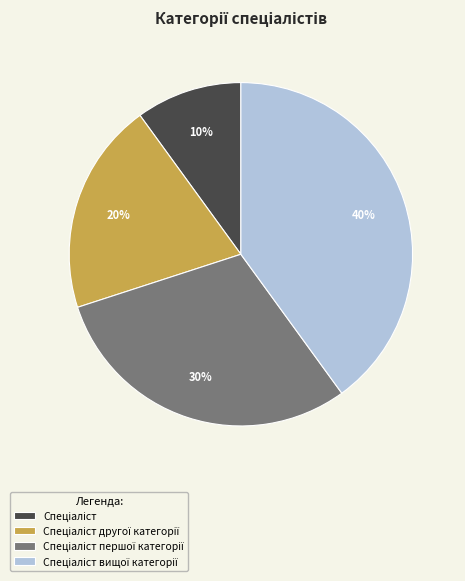

Does any single category account for the majority?

No